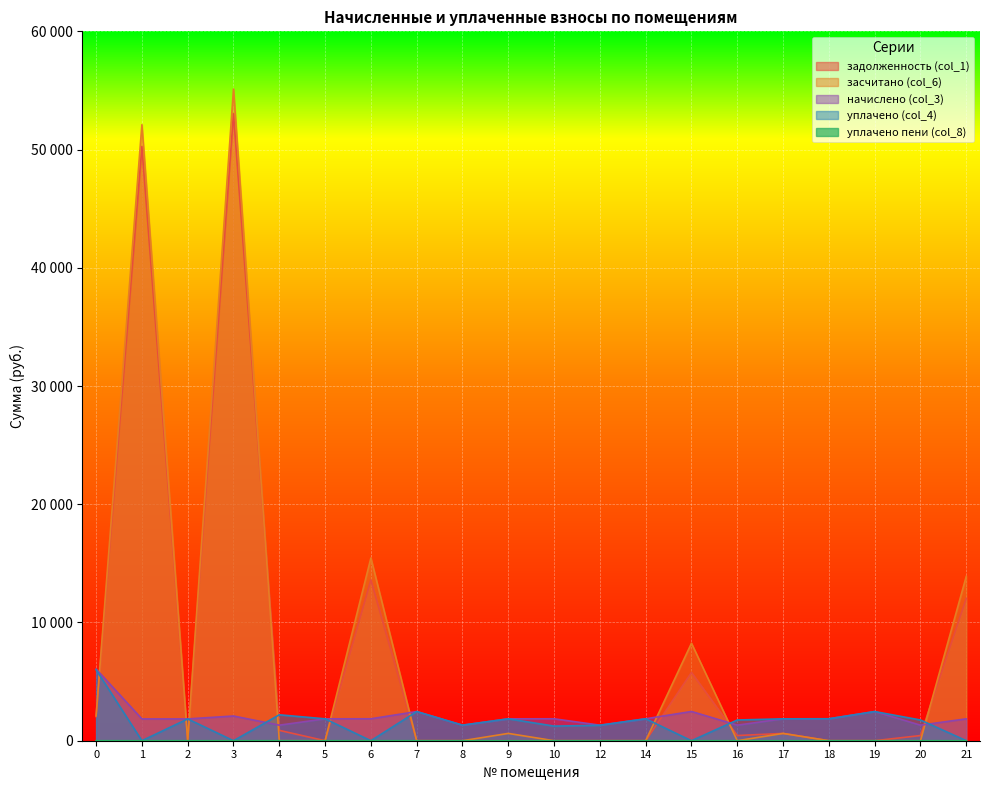

How many times do уплачено пени (col_8) and засчитано (col_6) cross each other?

1